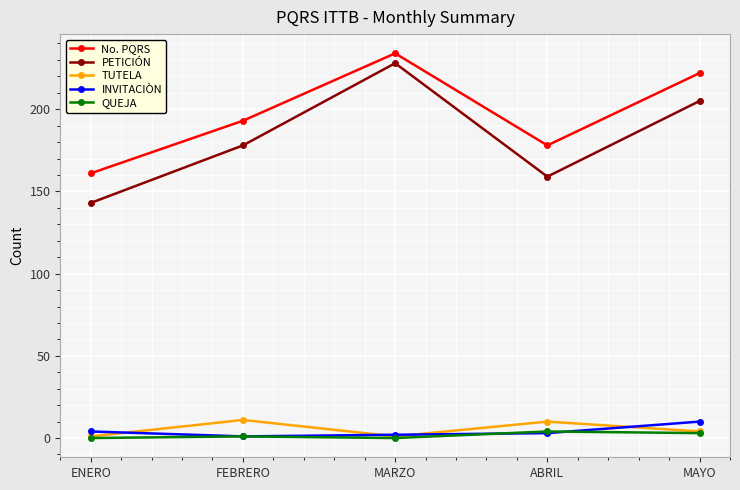

True or false: INVITACIÒN and PETICIÓN cross at least once.

False